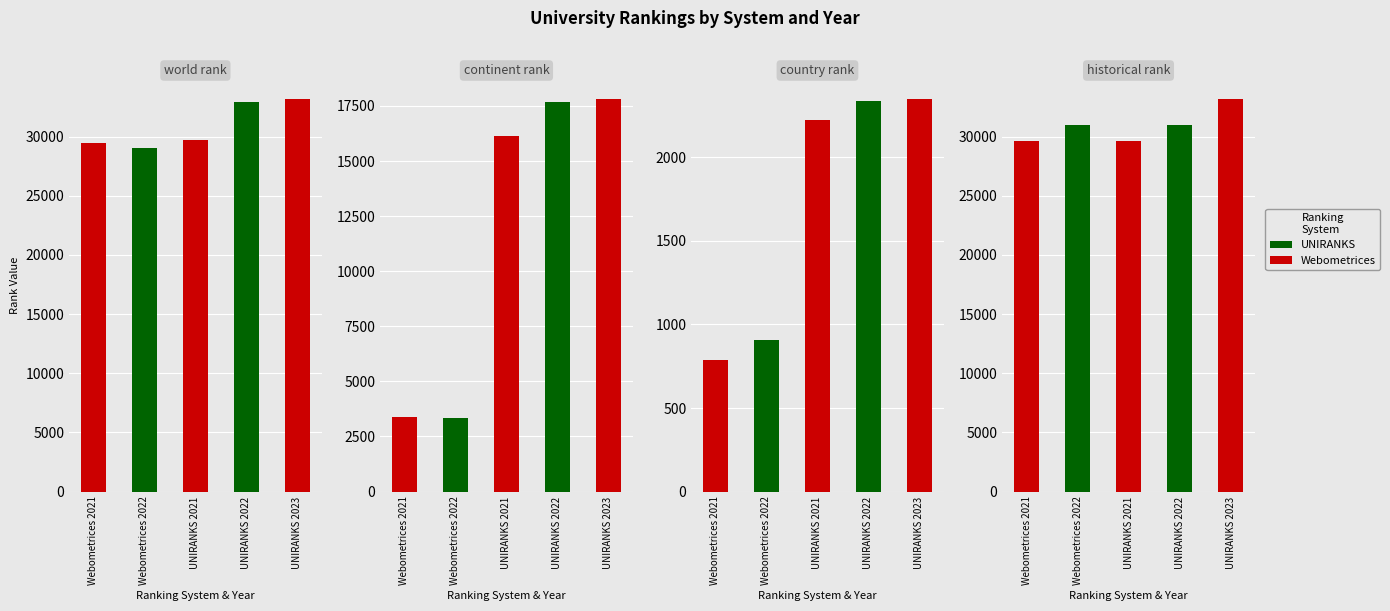

What is the label of the 4th bar from the left?

UNIRANKS 2022